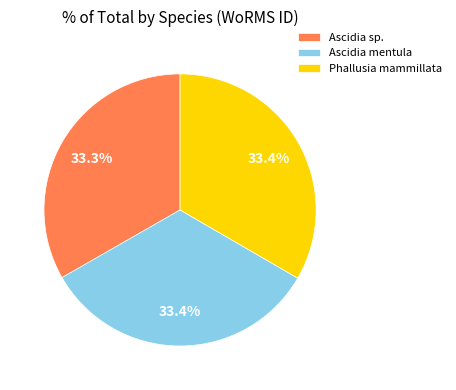

Does Ascidia mentula account for over 50% of the chart?

No